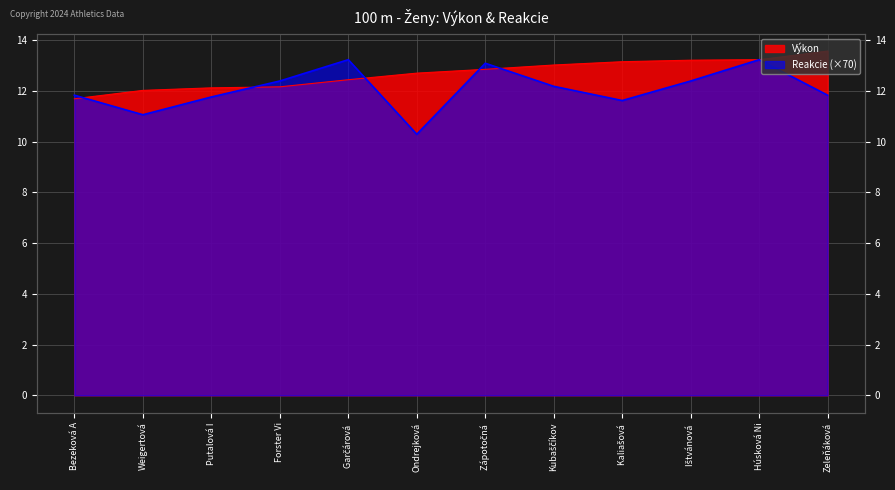

Between which two adjacent categories do Výkon and Reakcie first intersect?

Bezeková A and Weigertová